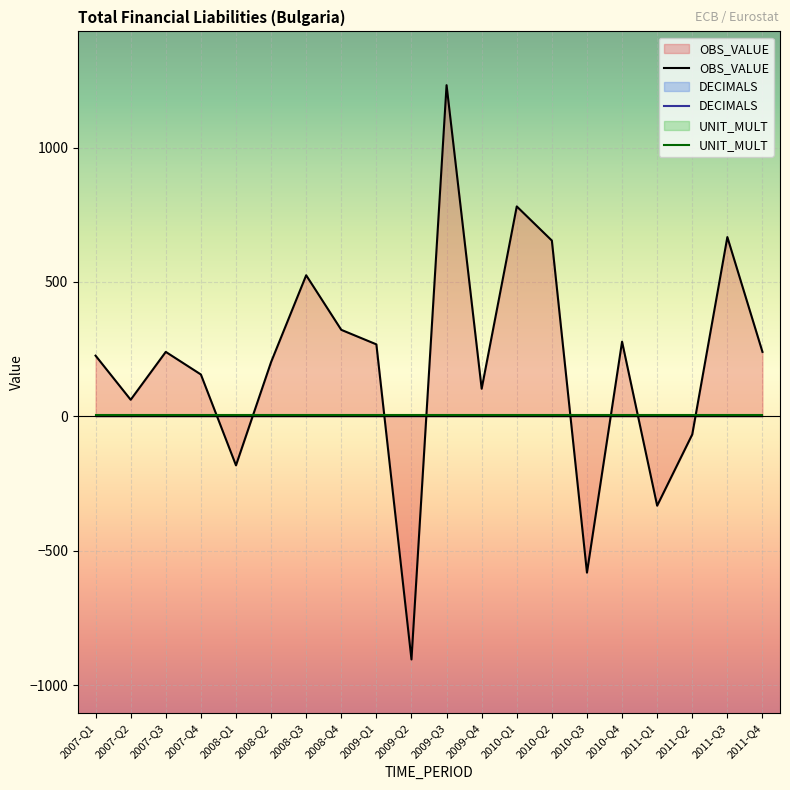

How many lines are shown in the chart?

3